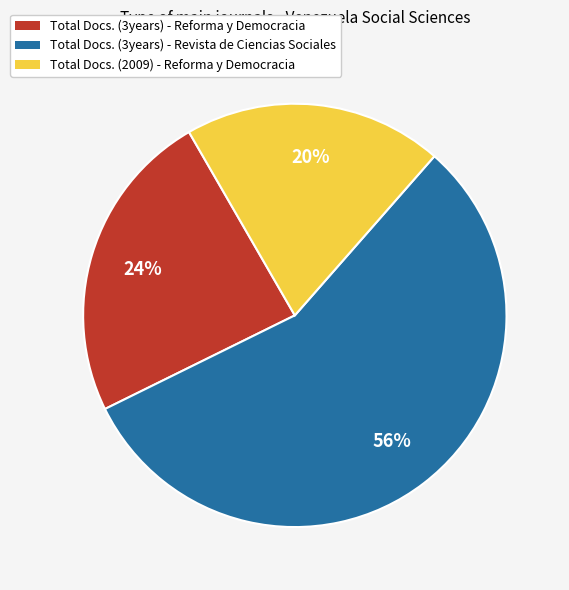

What is the ratio of the value at Total Docs. (3years) - Revista de Ciencias Sociales to the value at Total Docs. (2009) - Reforma y Democracia?

2.8